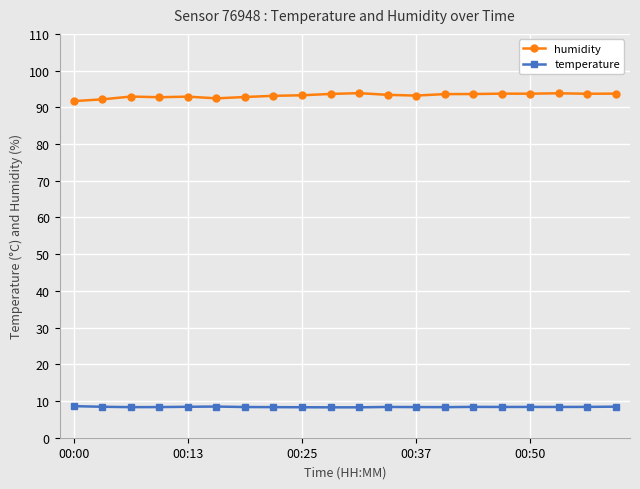

List the series in order of their peak value, lowest first.

temperature, humidity